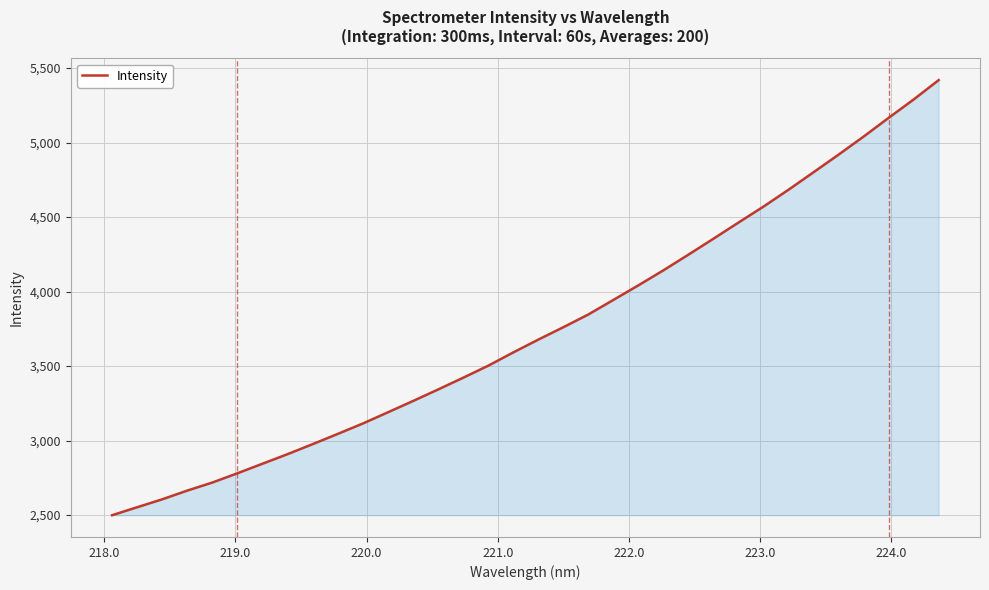

What is the difference between the maximum and minimum values?

2920.9